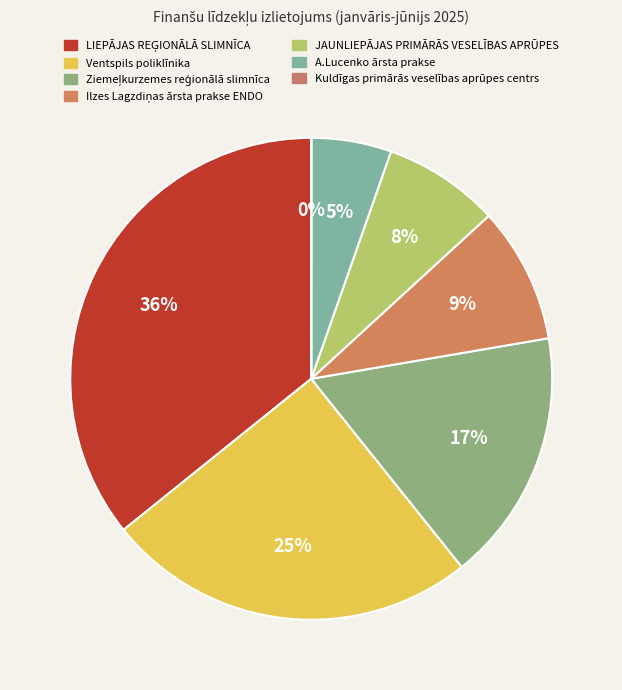

Is there a majority slice in this chart?

No